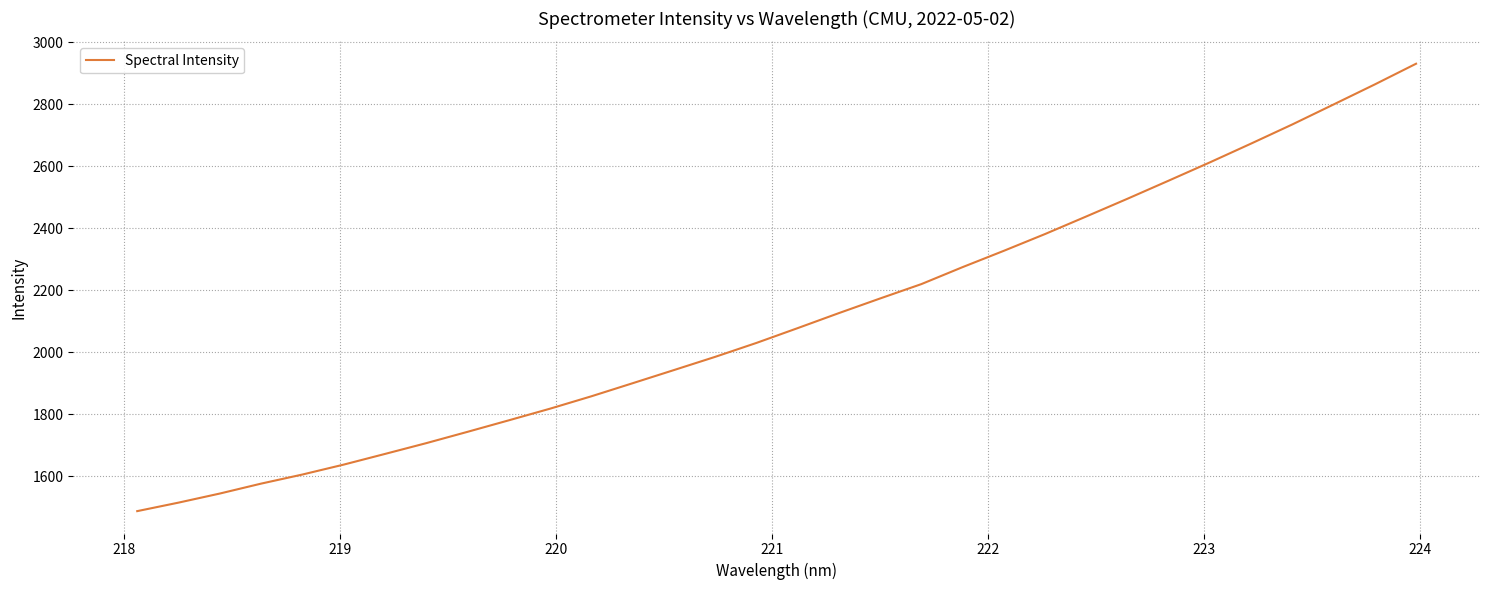

What is the greatest value displayed?

2931.3